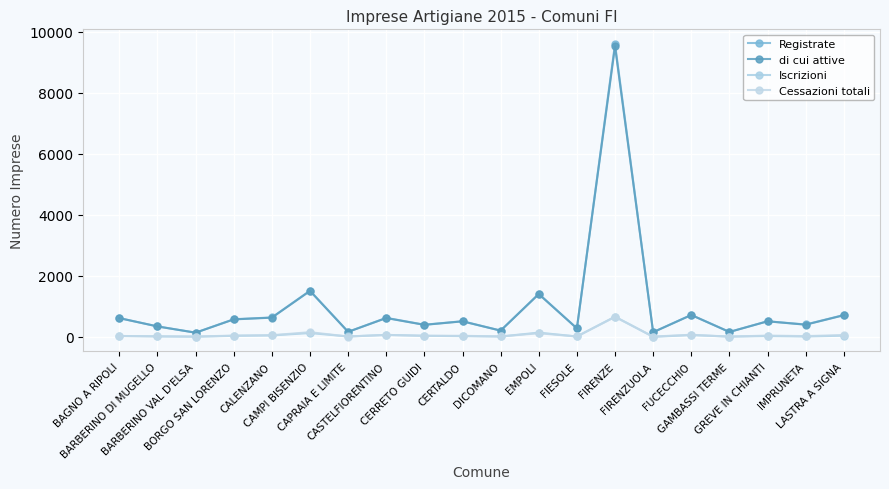

How many values in the Cessazioni totali series are below 37?

9